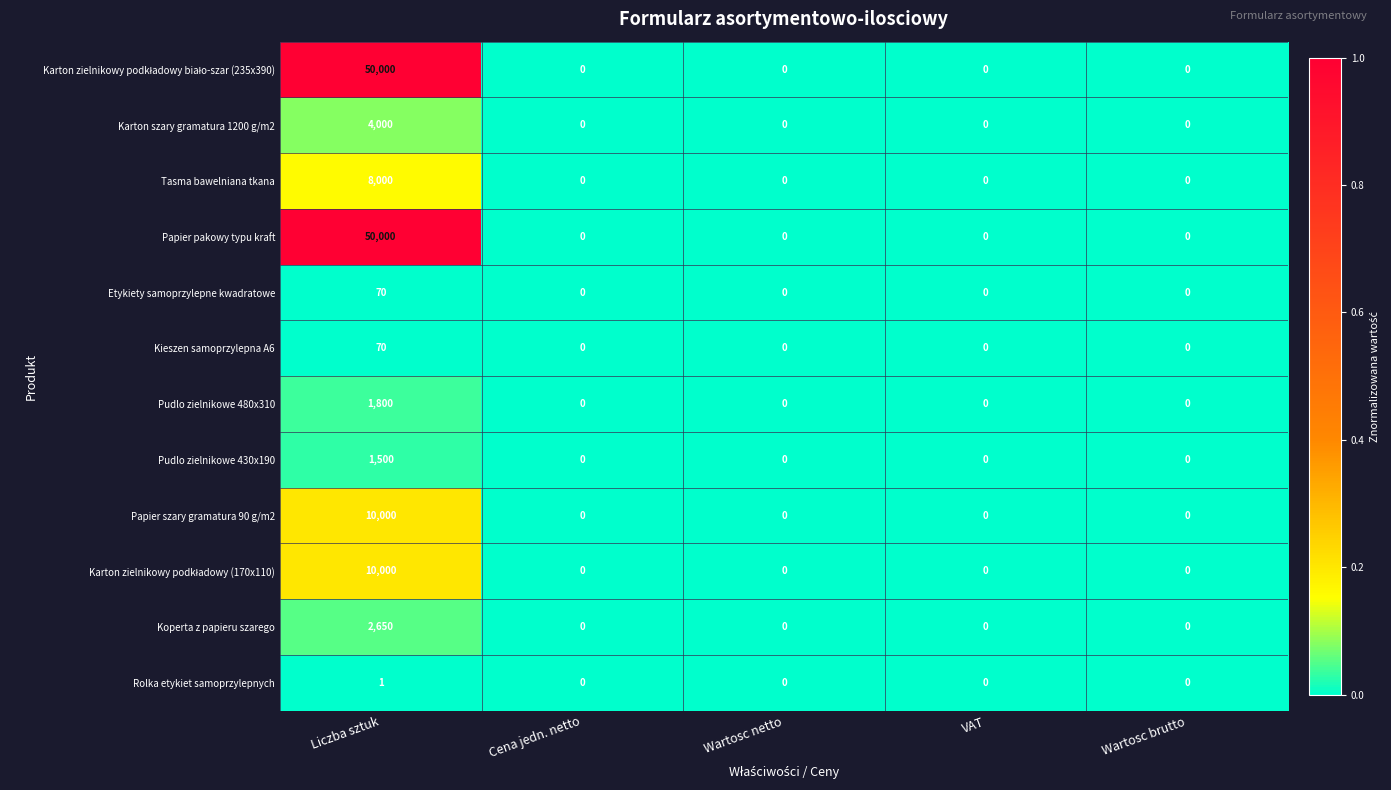

At which category does the chart reach its peak across all series?

Liczba sztuk